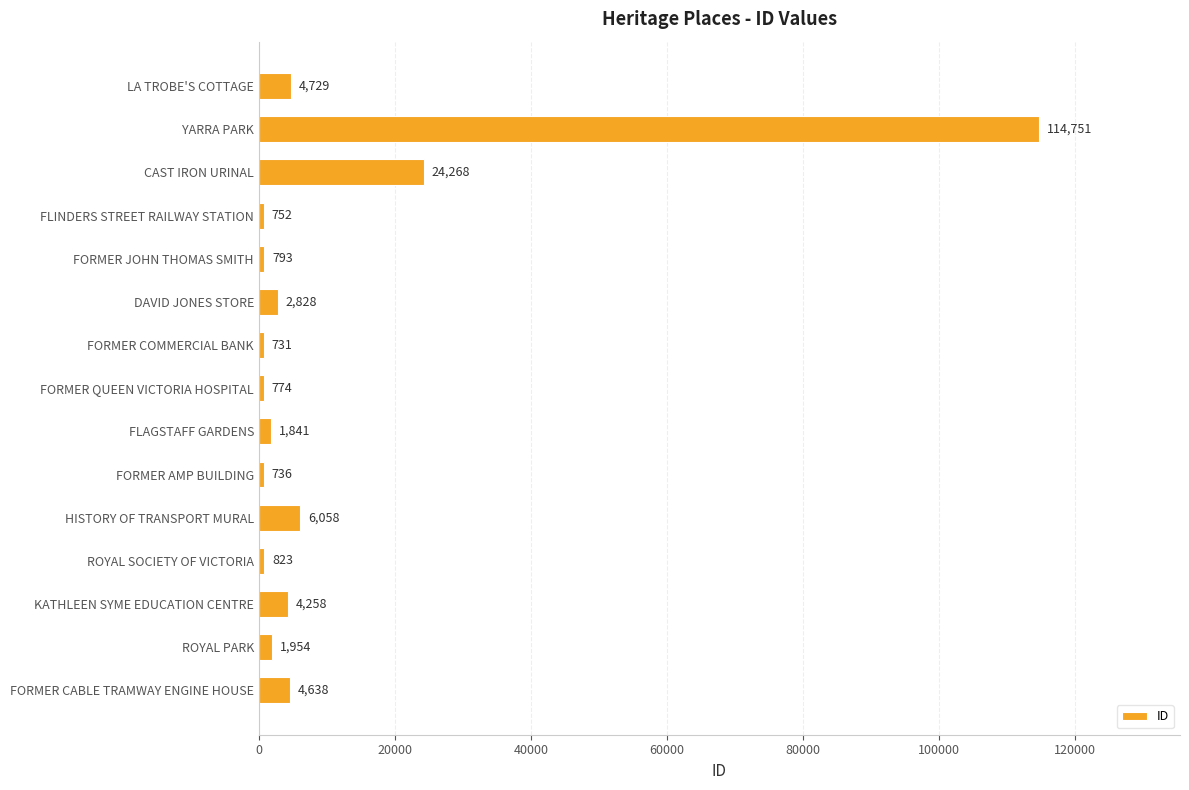

At which category does the chart reach its peak across all series?

YARRA PARK